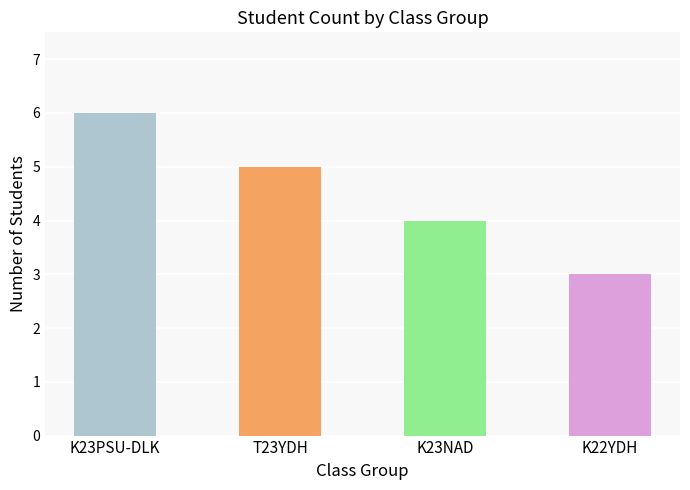

The chart shows a value of 2 at K22YDH. True or false?

False